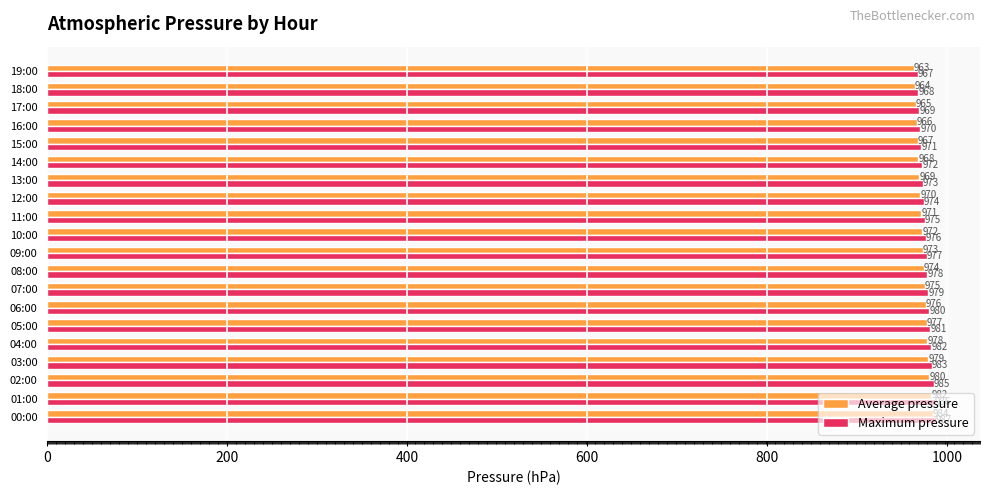

Is the value of Average pressure at 10:00 greater than the value of Maximum pressure at 02:00?

No